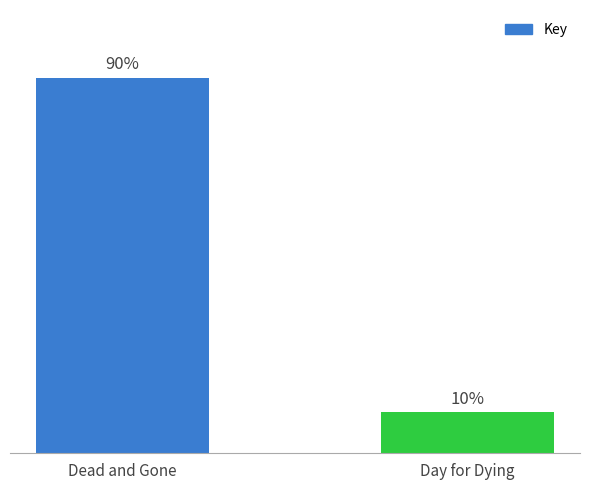

Does the chart contain stacked bars?

No